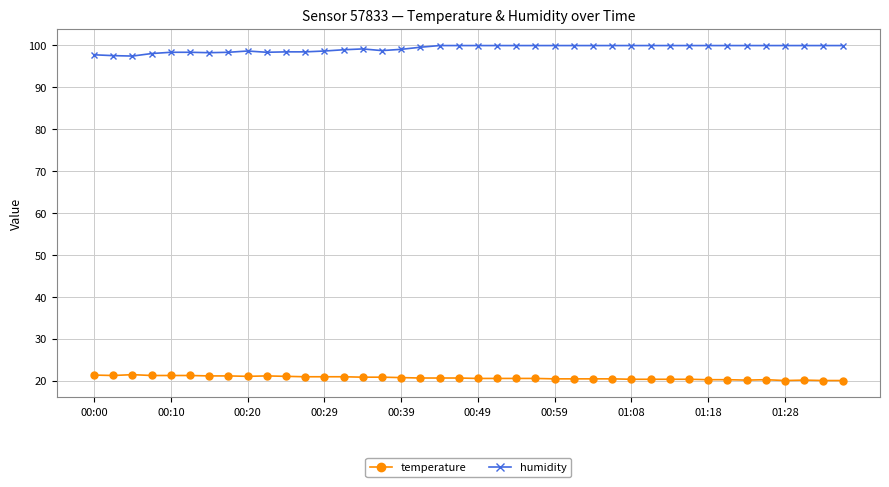

True or false: temperature has more than 0 points higher than both neighbors.

True